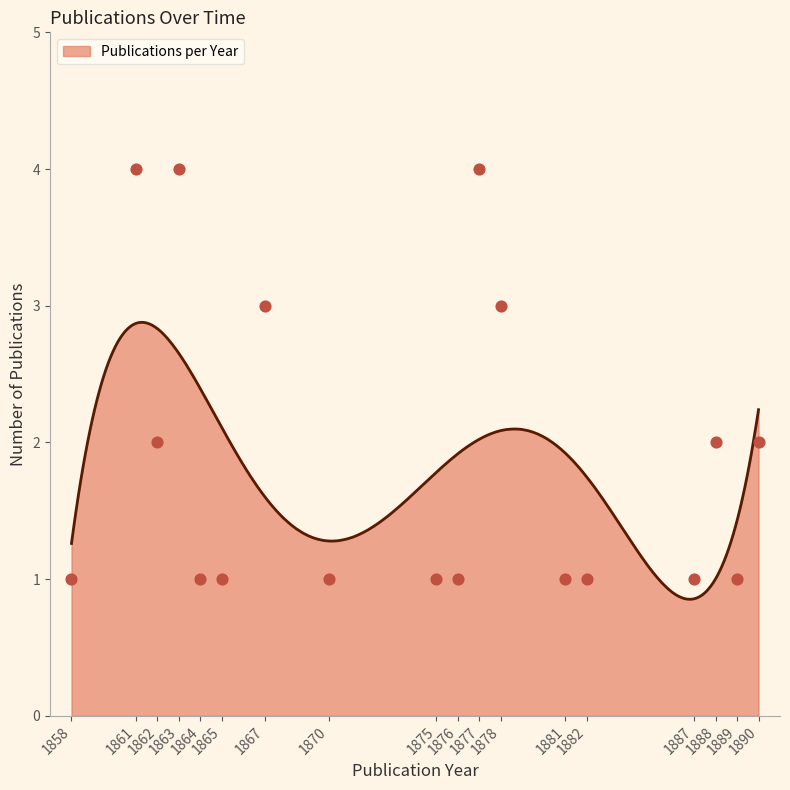

Between 1882 and 1881, which is larger?

1882